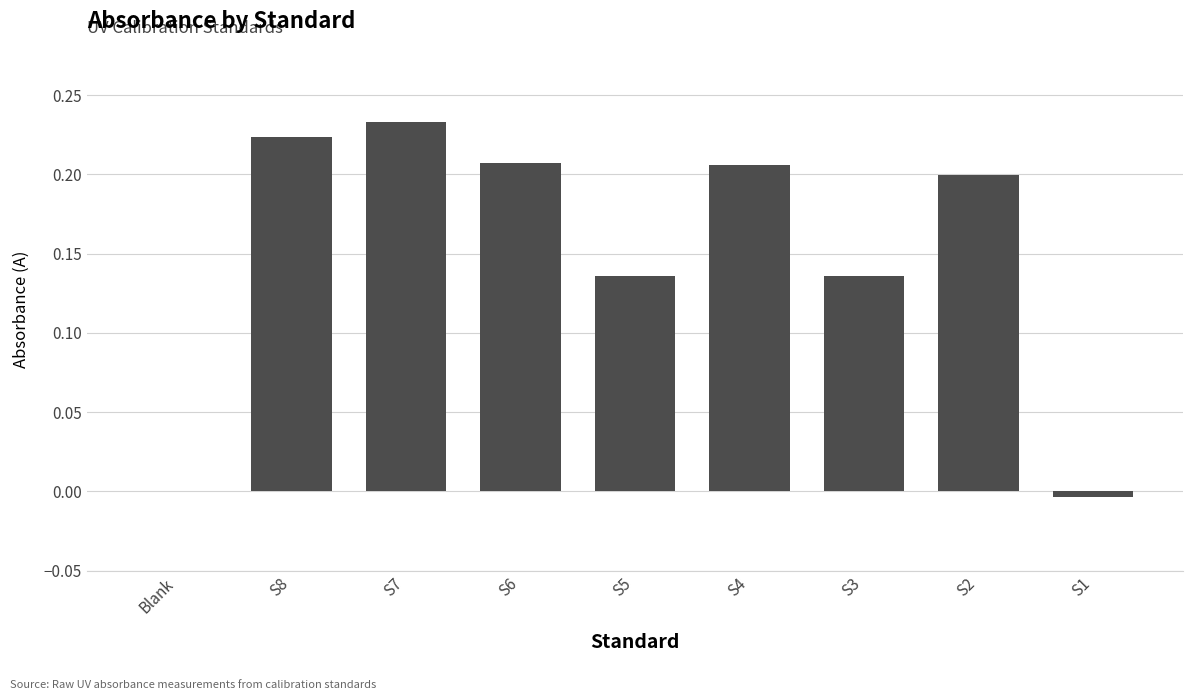

The value at S8 is 0.1. True or false?

False